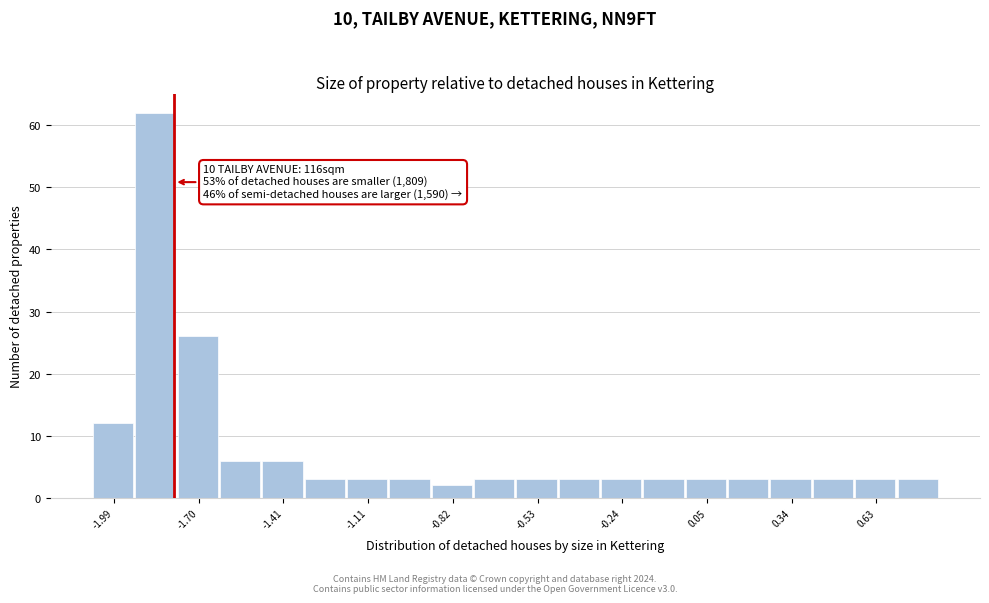

Around what value on the x-axis is the tallest bar? Give the approximate position of its centre, as read against the axis.

-1.85